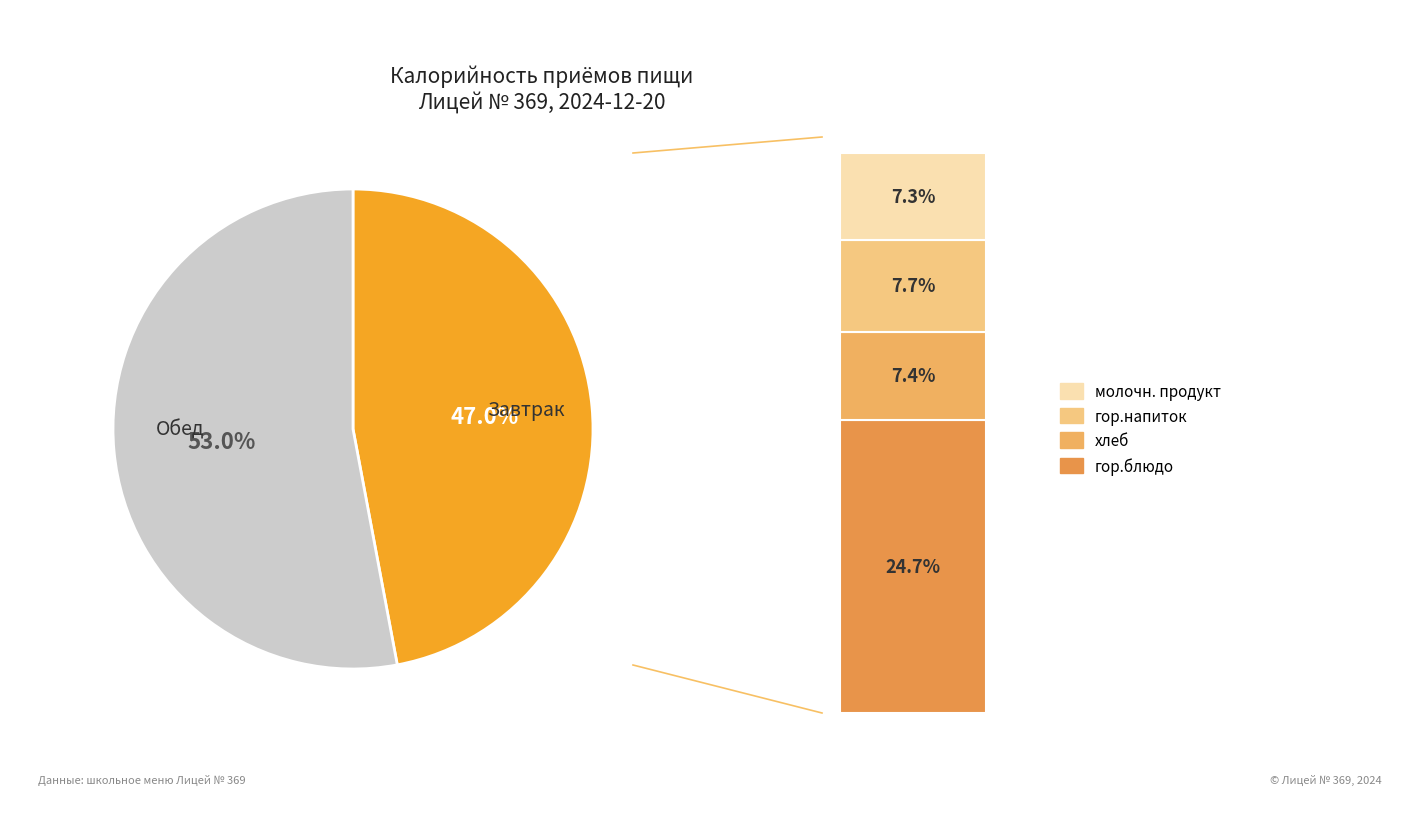

What is the total percentage of Обед and Завтрак?

100.0%